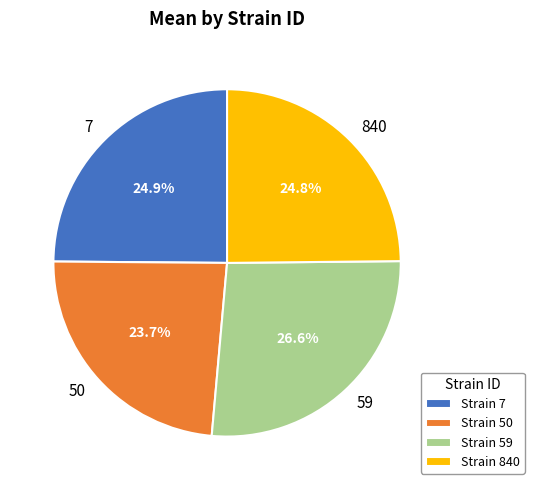

What is the ratio of the value at 840 to the value at 59?

0.9